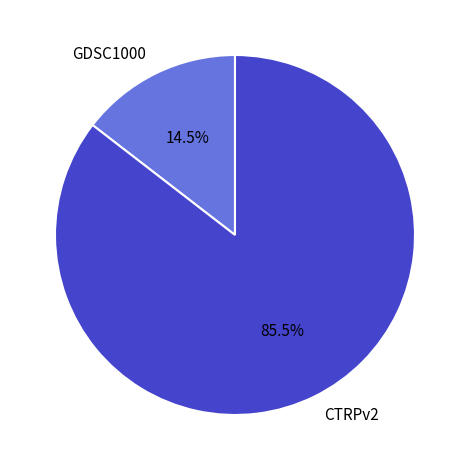

Combined, do CTRPv2 and GDSC1000 account for over 50%?

Yes